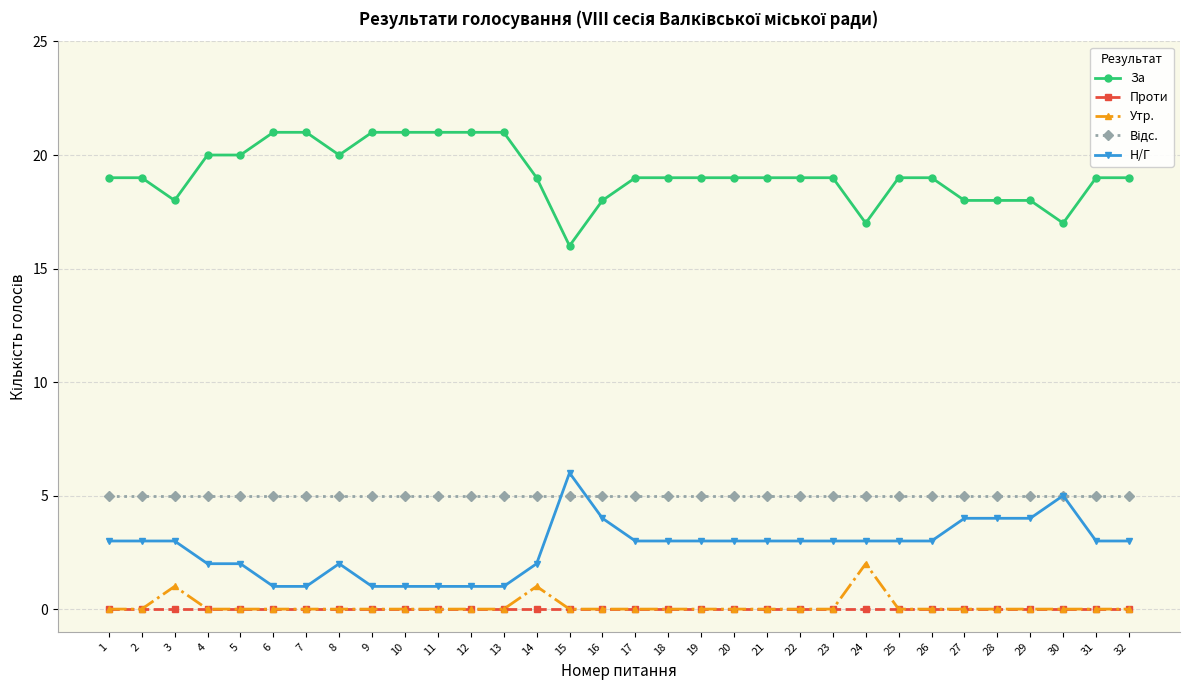

What is the highest value of the За series?

21